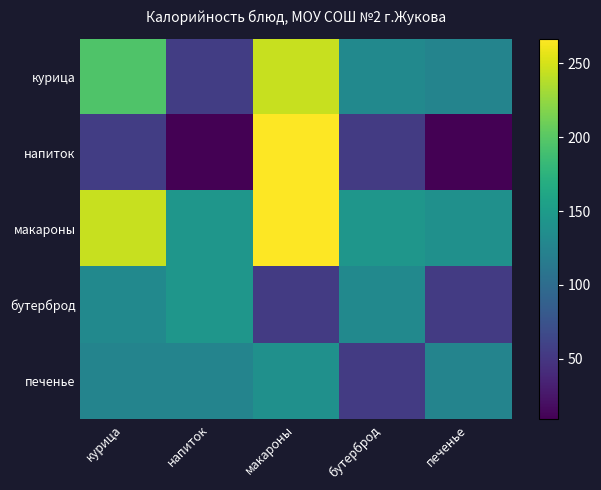

At which category does the chart reach its peak across all series?

макароны